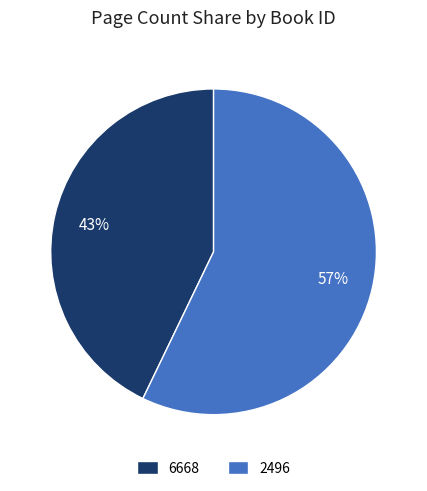

The 6668 slice represents 55% of the pie. True or false?

False